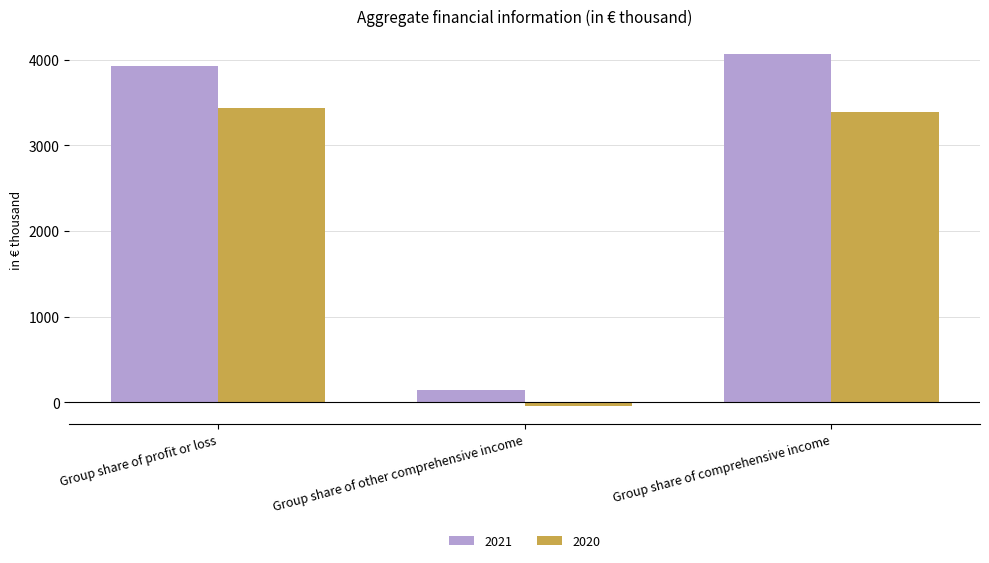

Which series has the widest spread of values?

2021